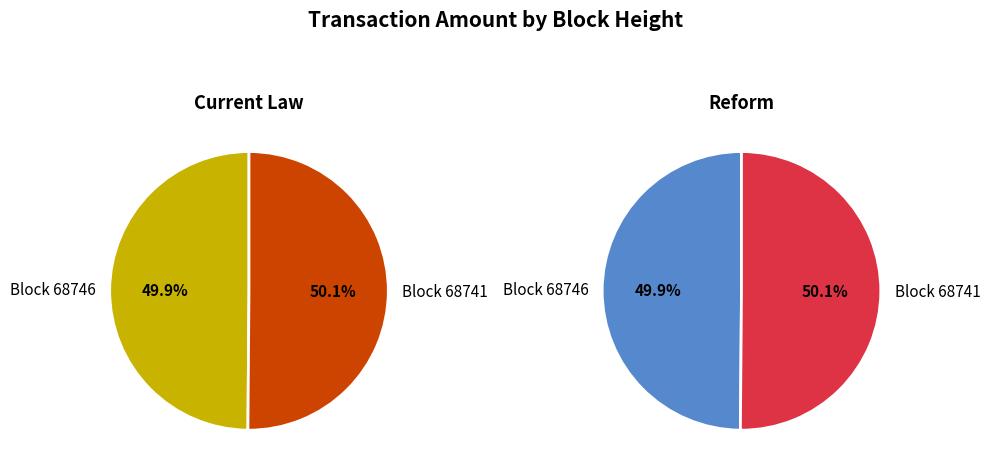

Rank the series at 68741 from highest to lowest value.

Current Law, Reform